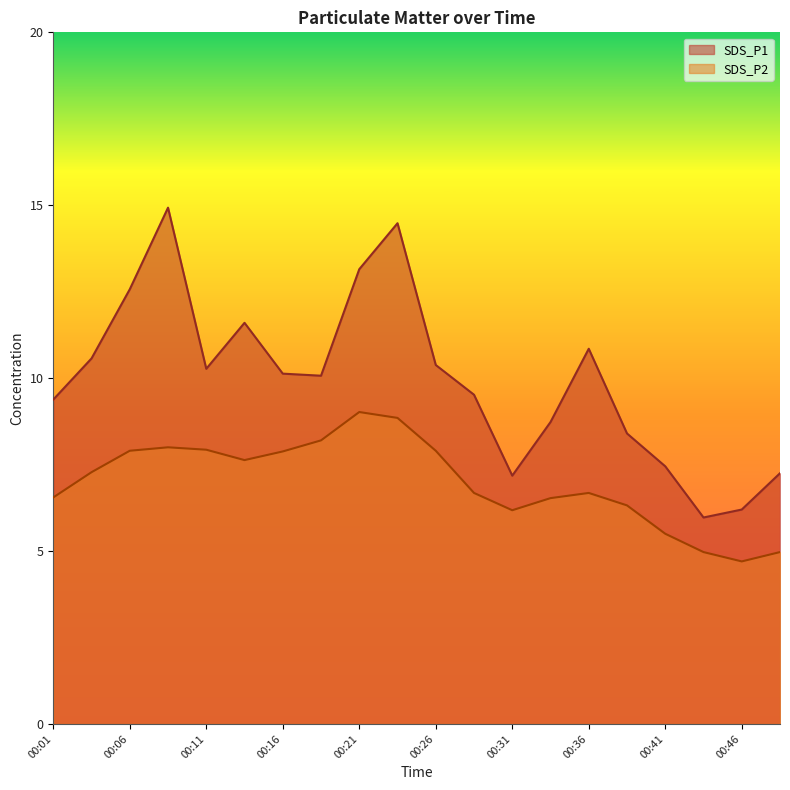

At which category does SDS_P1 reach its first local valley?

00:11